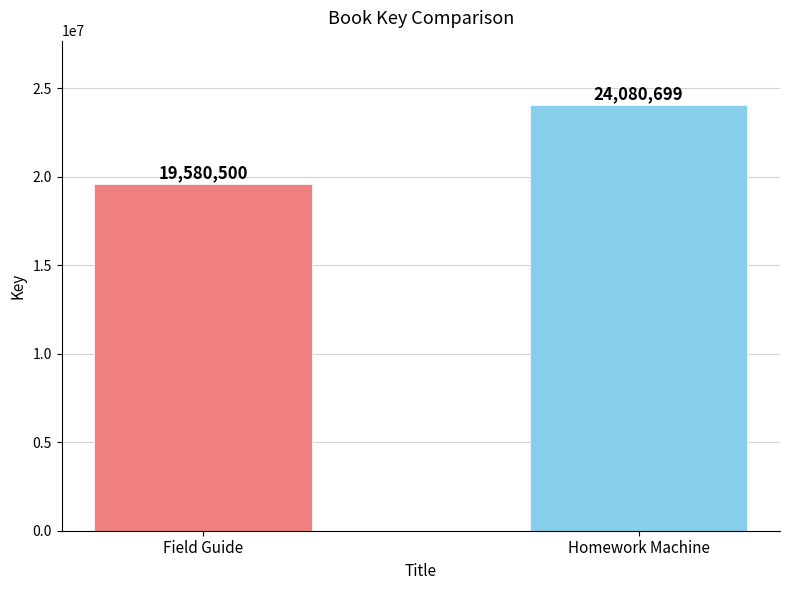

What is the sum of all values?

43661199